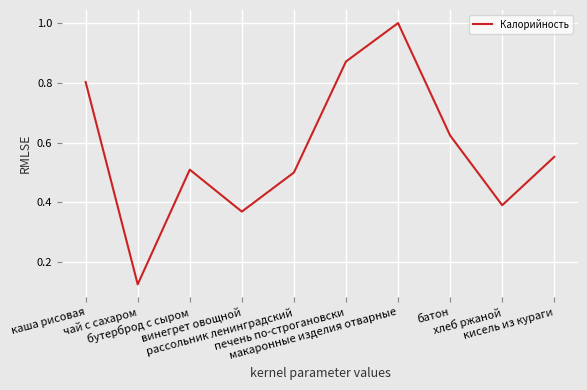

What is the difference between the maximum and second lowest values?

0.6